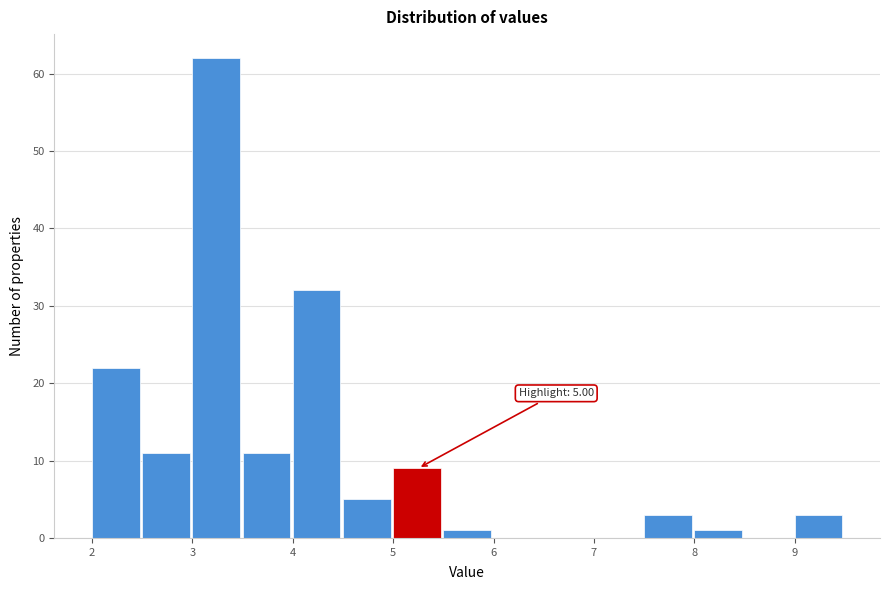

Over which range of the x-axis is the bar tallest?

3.0 to 3.5